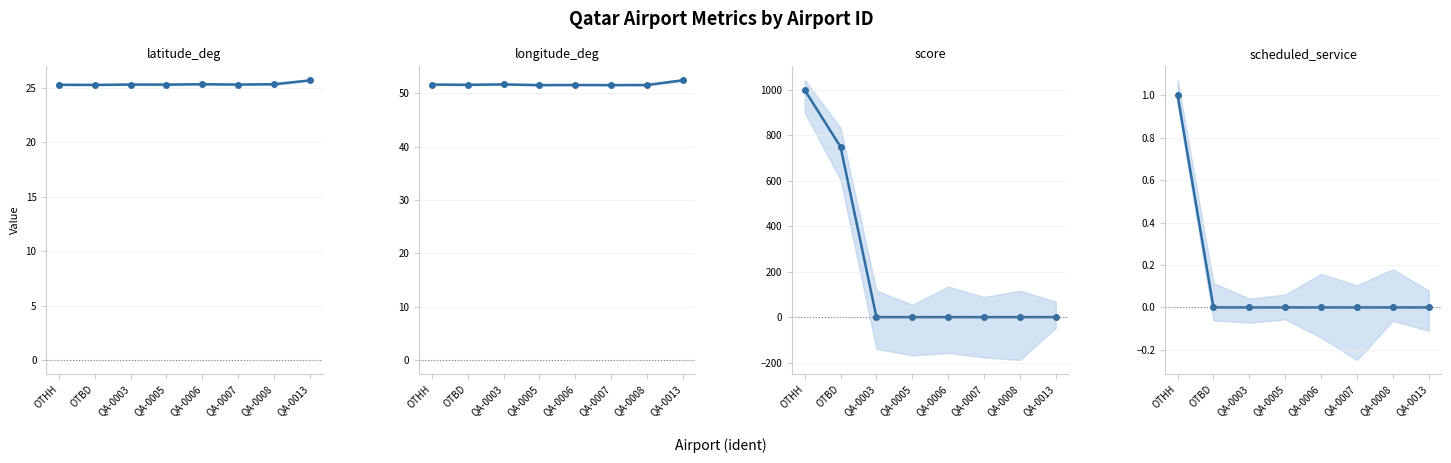

What is the maximum value for longitude_deg?

52.4